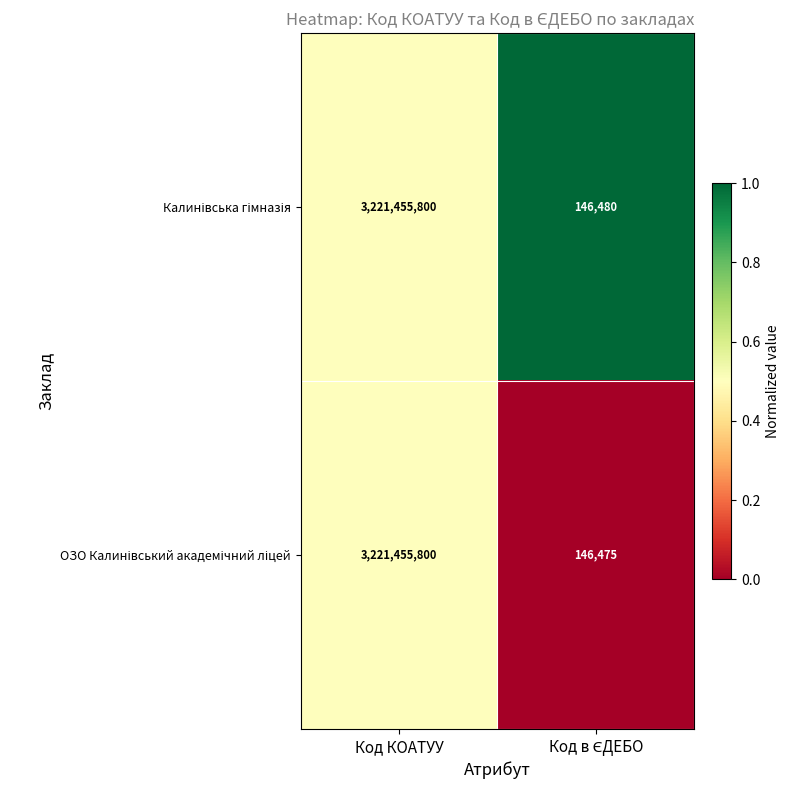

What is the maximum value shown in the chart?

3221455800